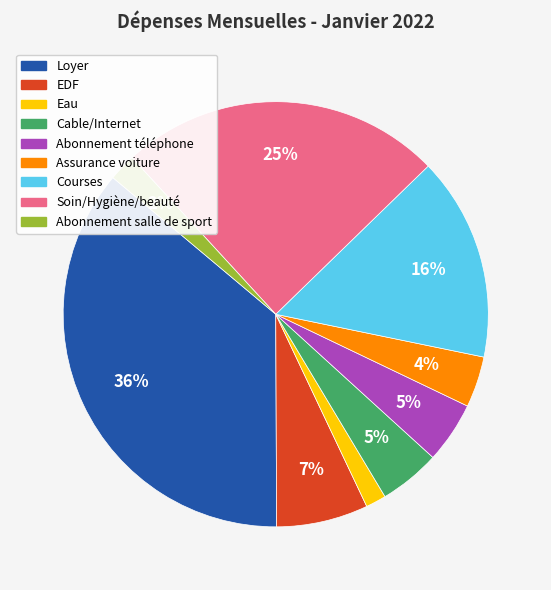

Count the number of slices in the pie.

9